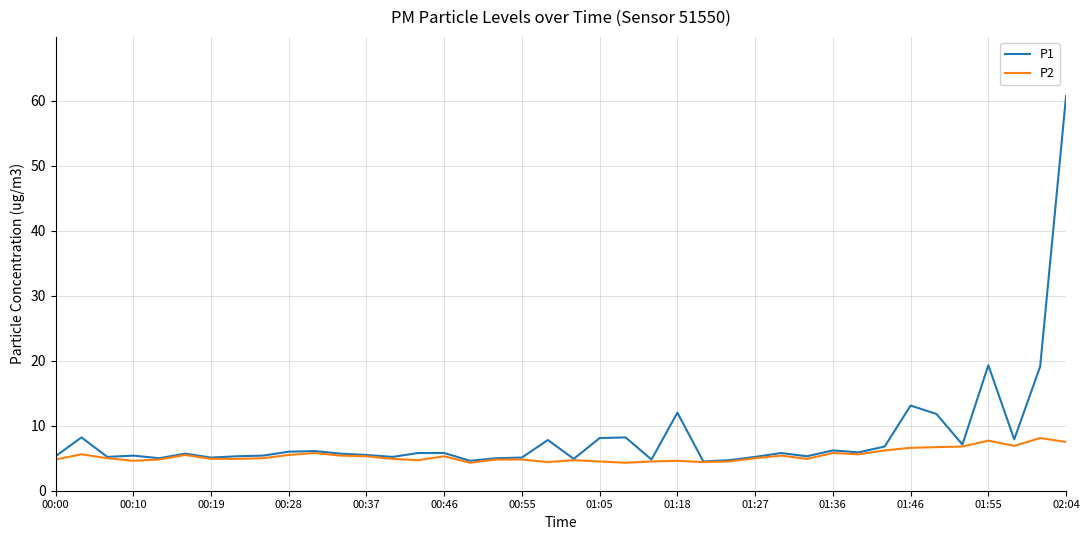

Which series has the largest range (max minus min)?

P1